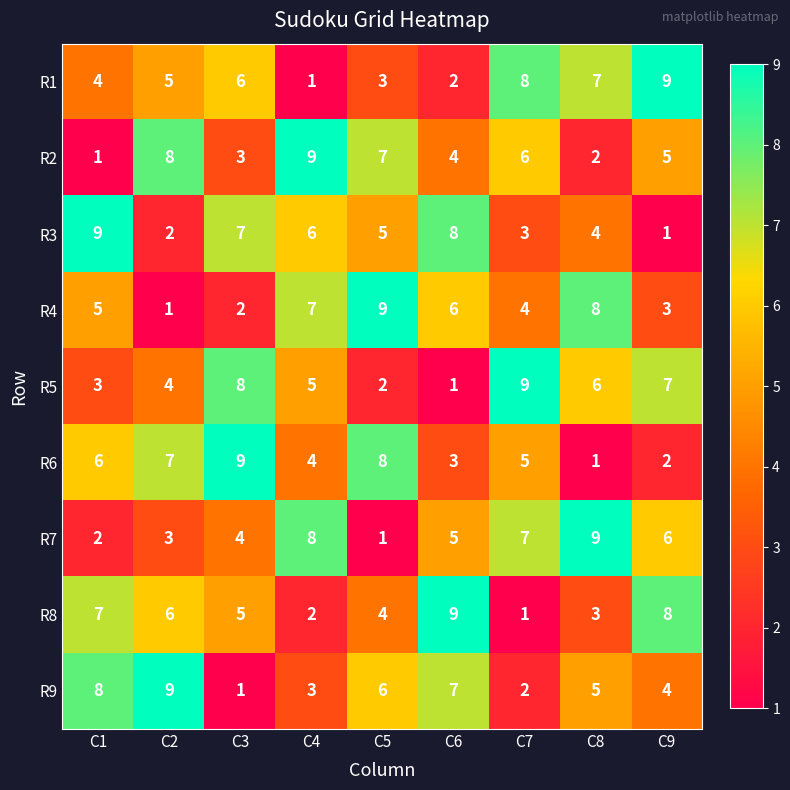

Is it true that R2 equals 9 at C4?

True